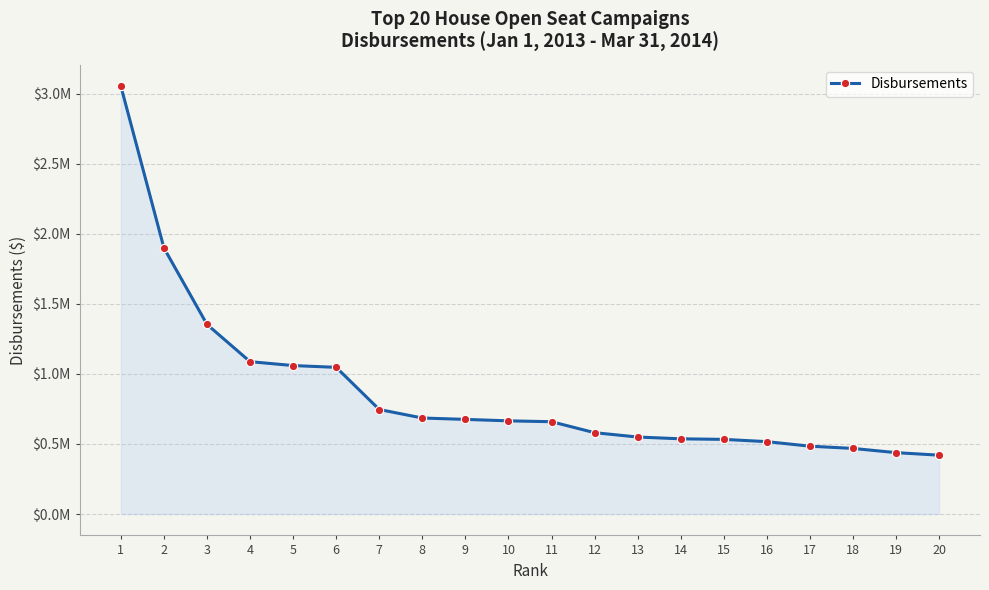

List the labels in order of value, largest first.

1, 2, 3, 4, 5, 6, 7, 8, 9, 10, 11, 12, 13, 14, 15, 16, 17, 18, 19, 20